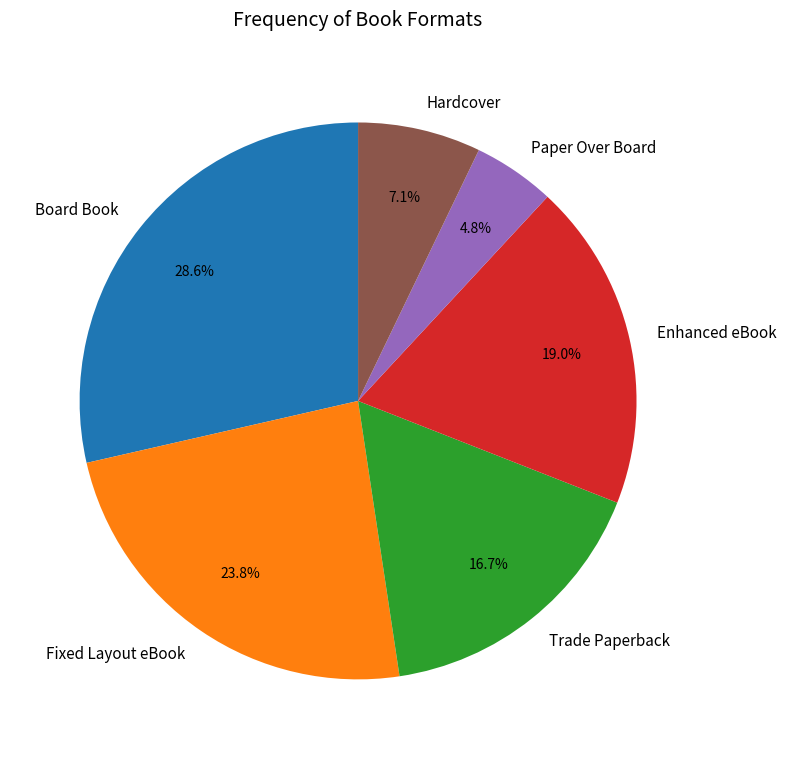

Is the sum of Paper Over Board and Hardcover greater than half?

No